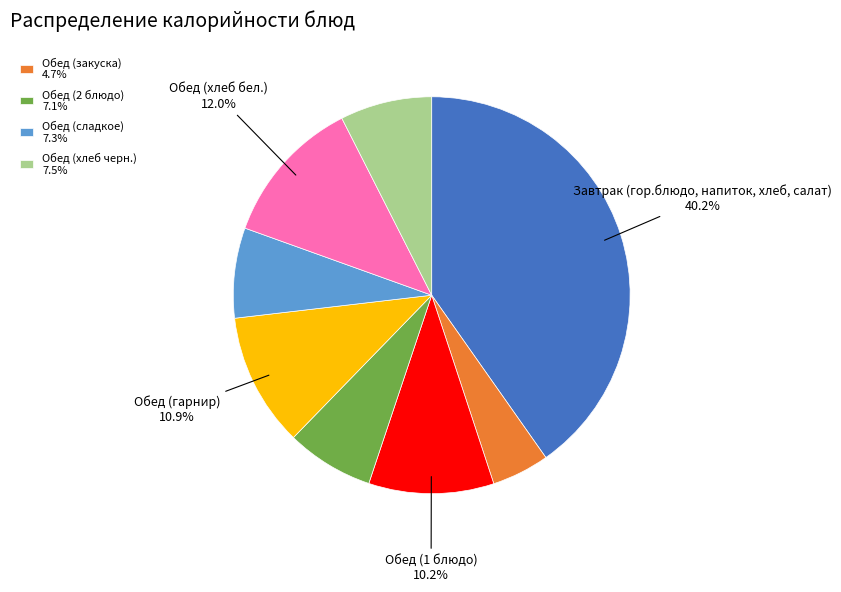

Is there a majority slice in this chart?

No